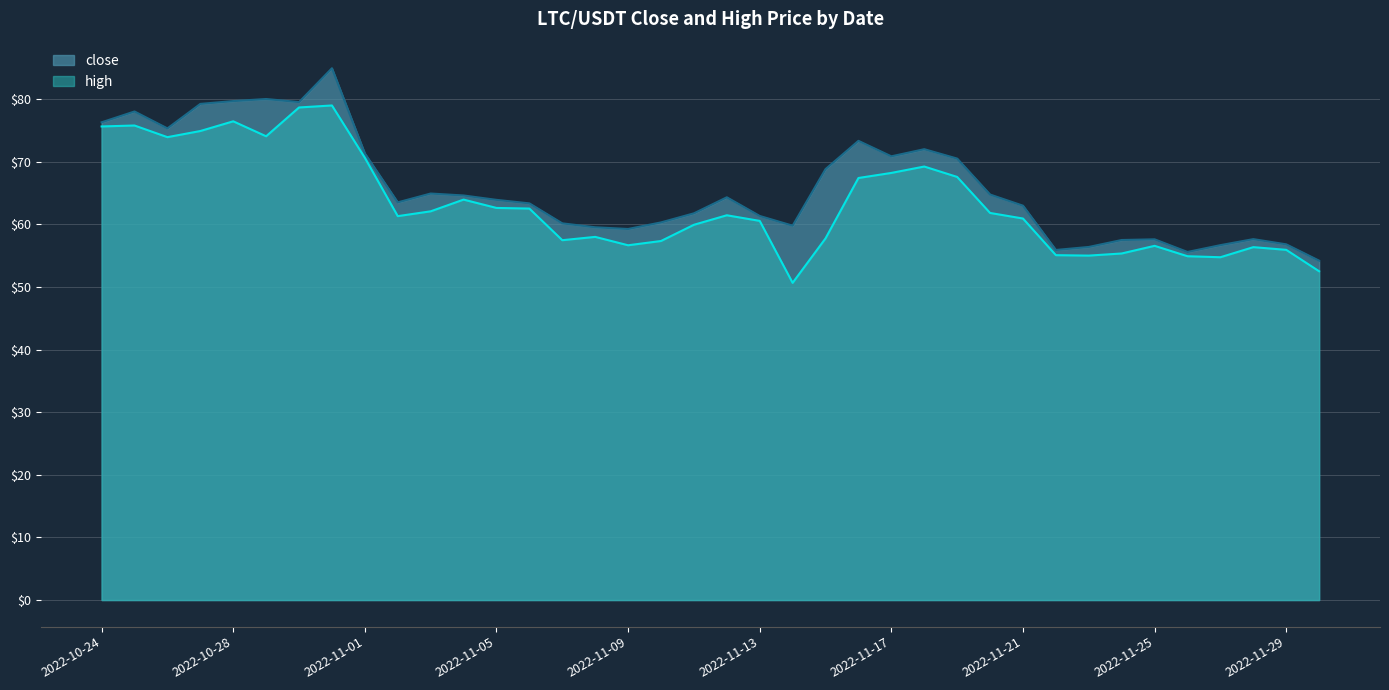

True or false: high and close intersect in this chart.

False